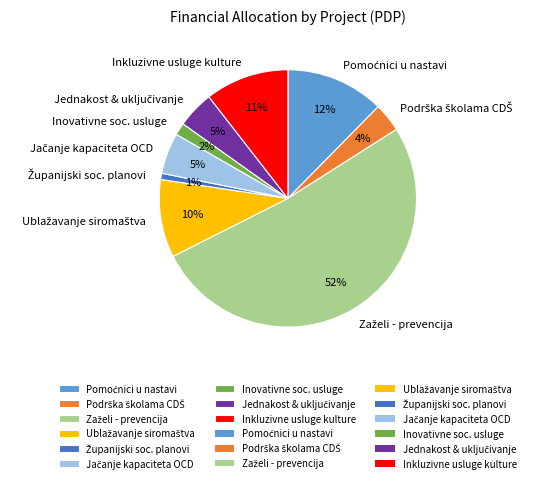

Is it true that Inkluzivne usluge kulture is 23% of the pie?

False